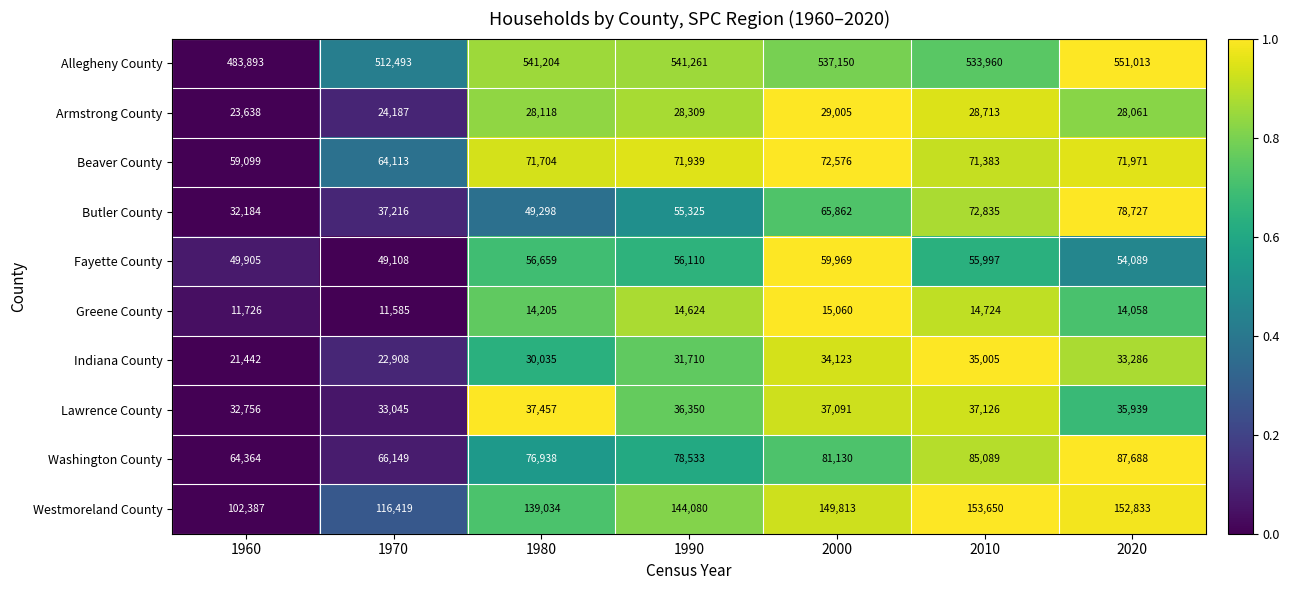

Between 1960 and 2020, which series saw the biggest shift?

Allegheny County